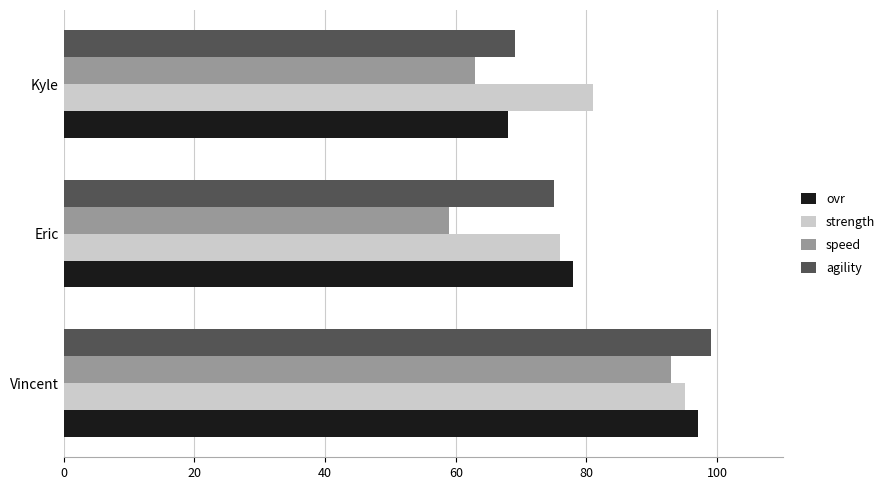

What is the minimum value for ovr?

68